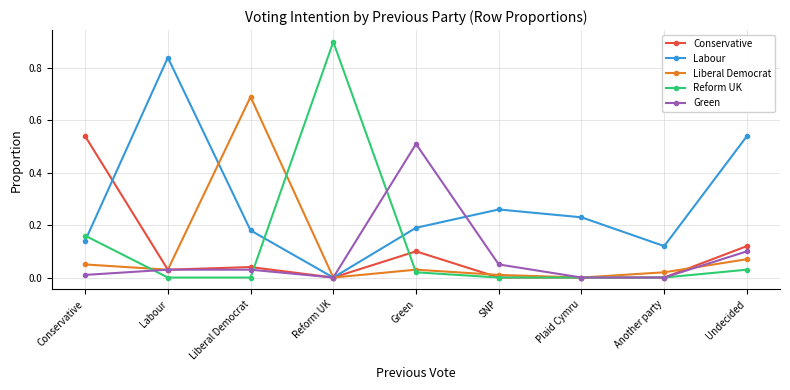

Which series has the largest range (max minus min)?

Reform UK